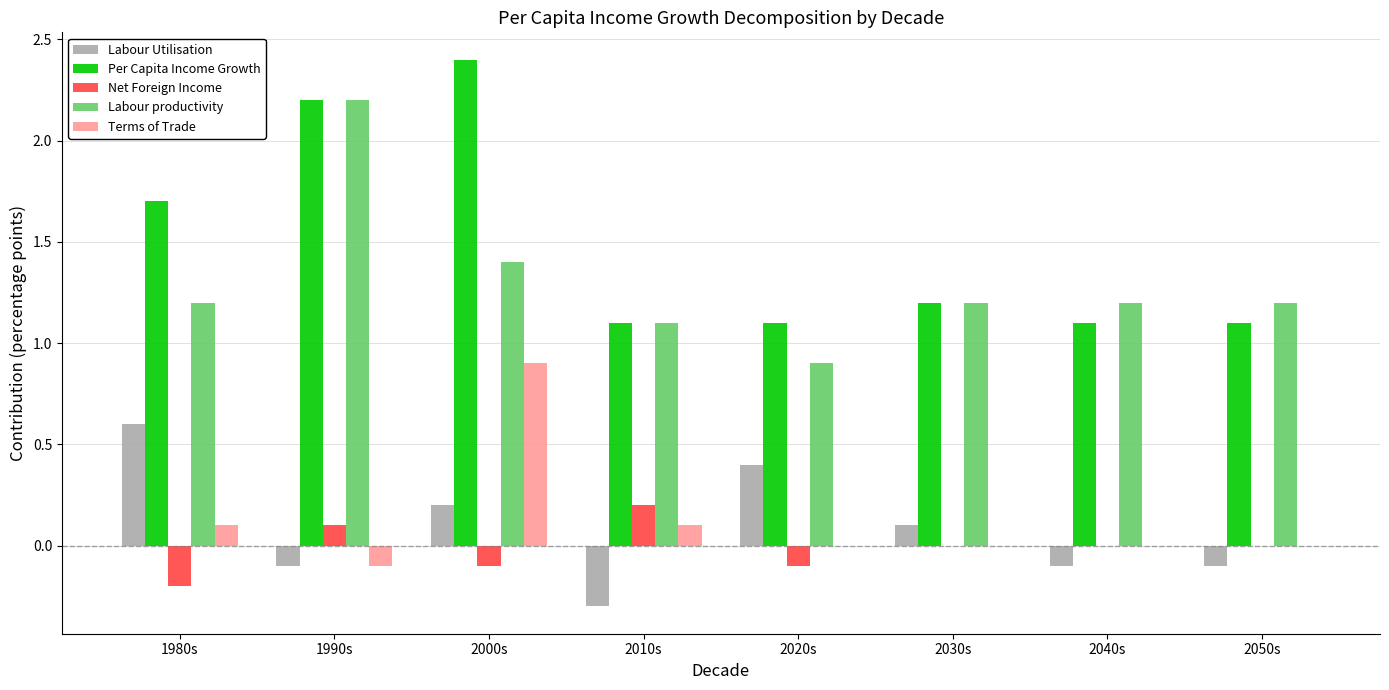

What is the total value across all series at 2040s?

2.2